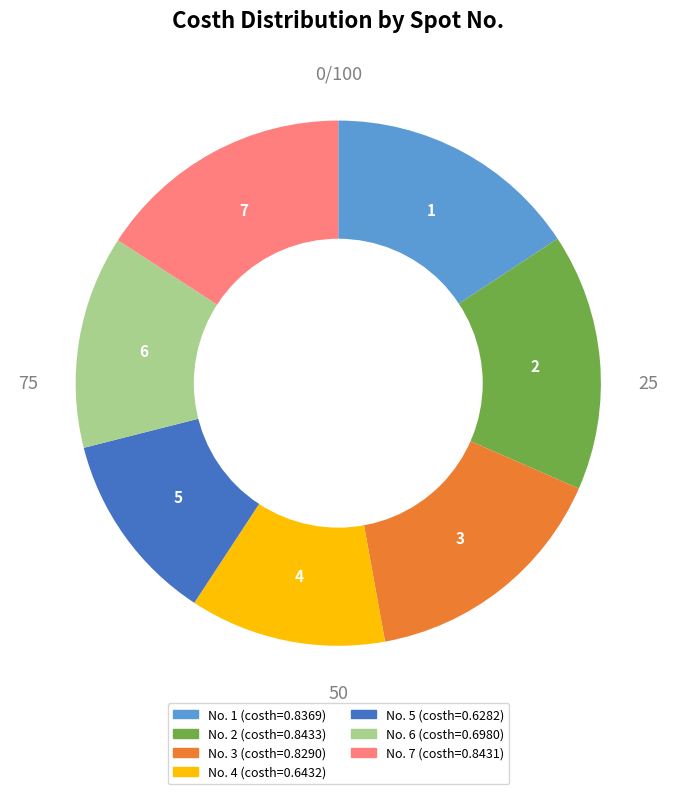

Does any single category account for the majority?

No